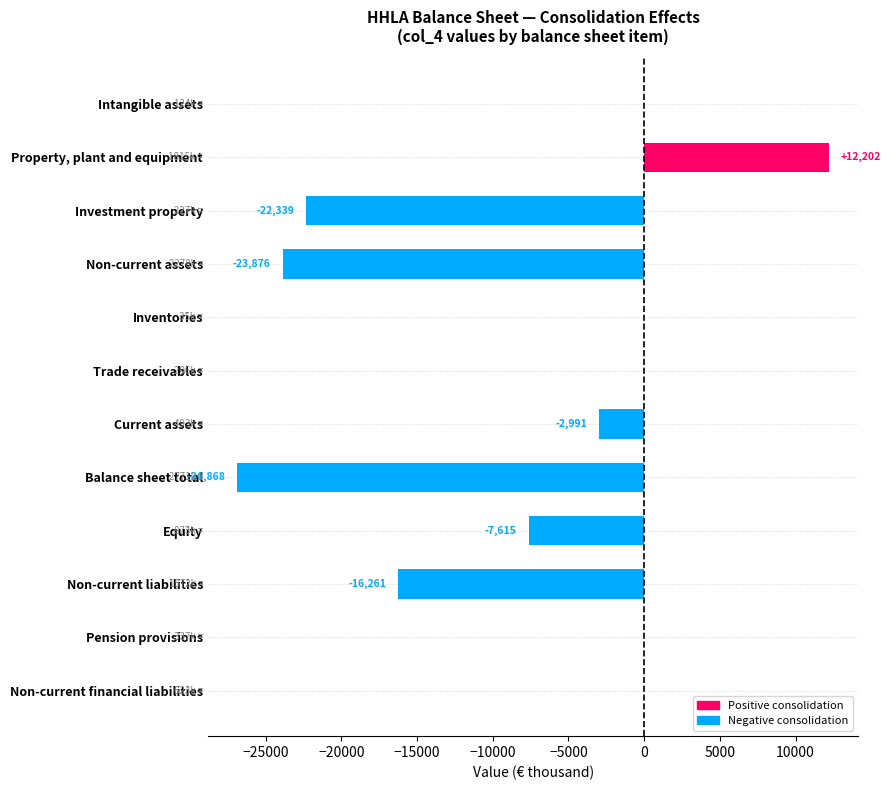

Is it true that the value at Balance sheet total is -8919?

False